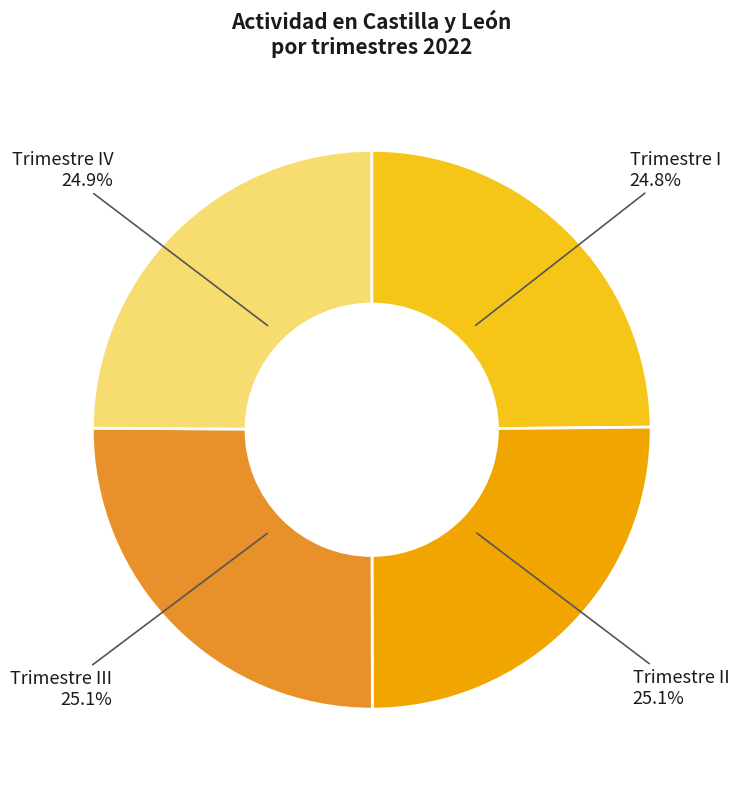

Does any single category account for the majority?

No